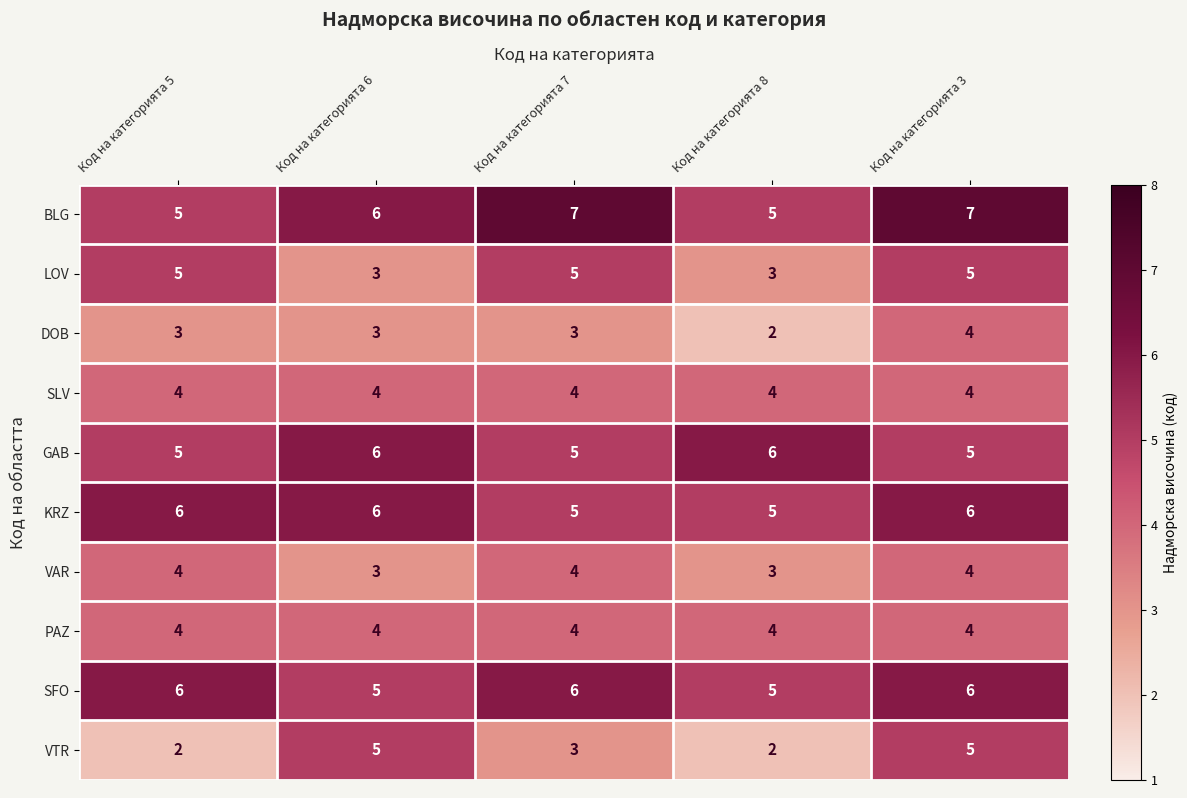

What is the greatest value displayed?

7